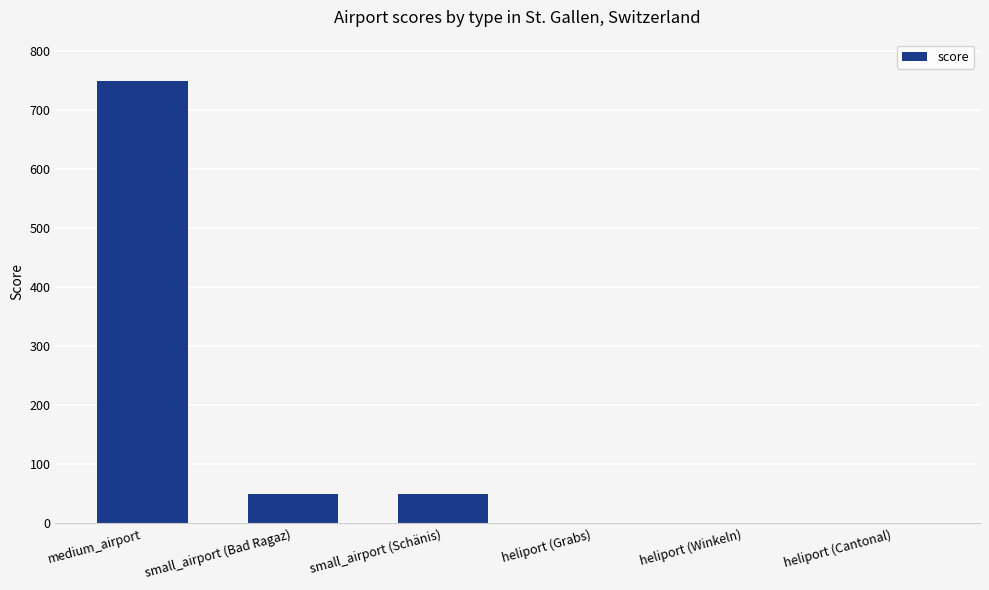

True or false: the data shows 50 at small_airport (Bad Ragaz).

True